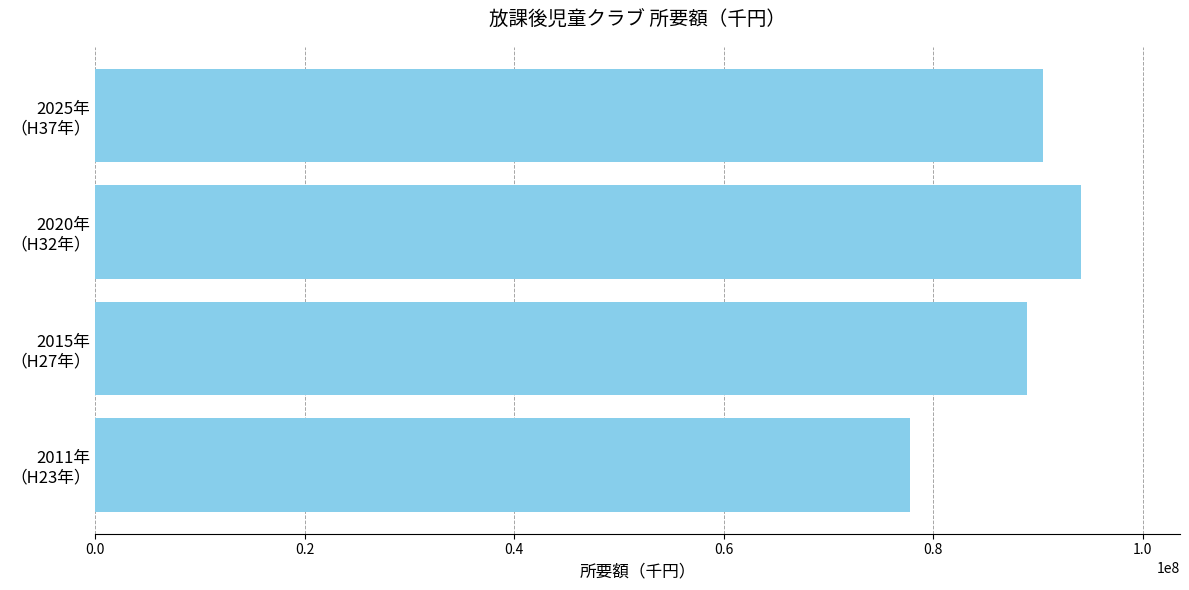

What is the smallest value displayed?

77799148.0